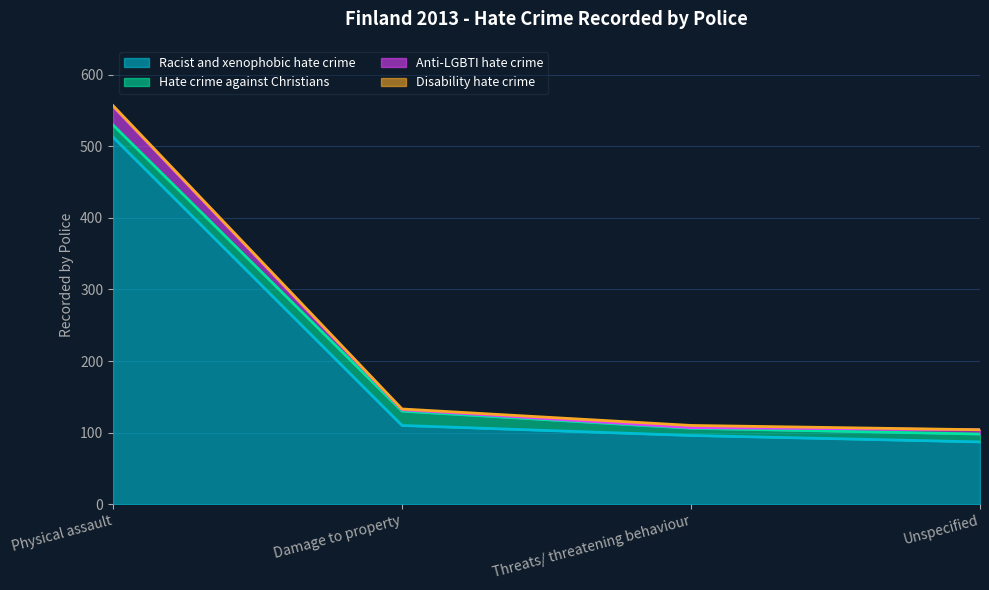

Which series has the largest total across all categories?

Racist and xenophobic hate crime